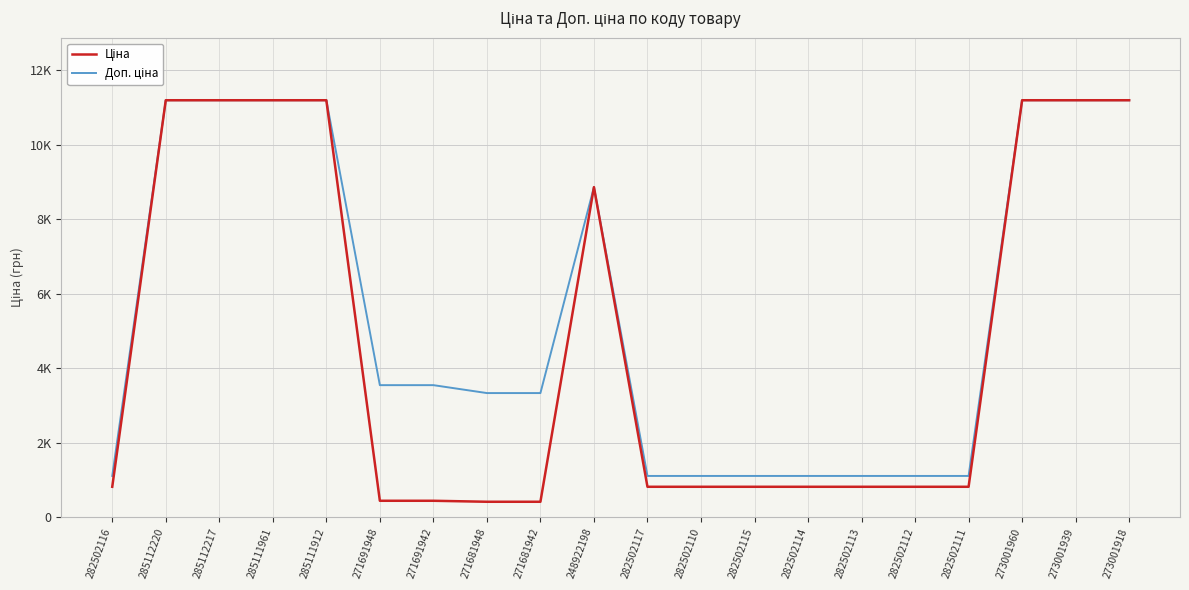

What is the lowest value of the Доп. ціна series?

1109.2